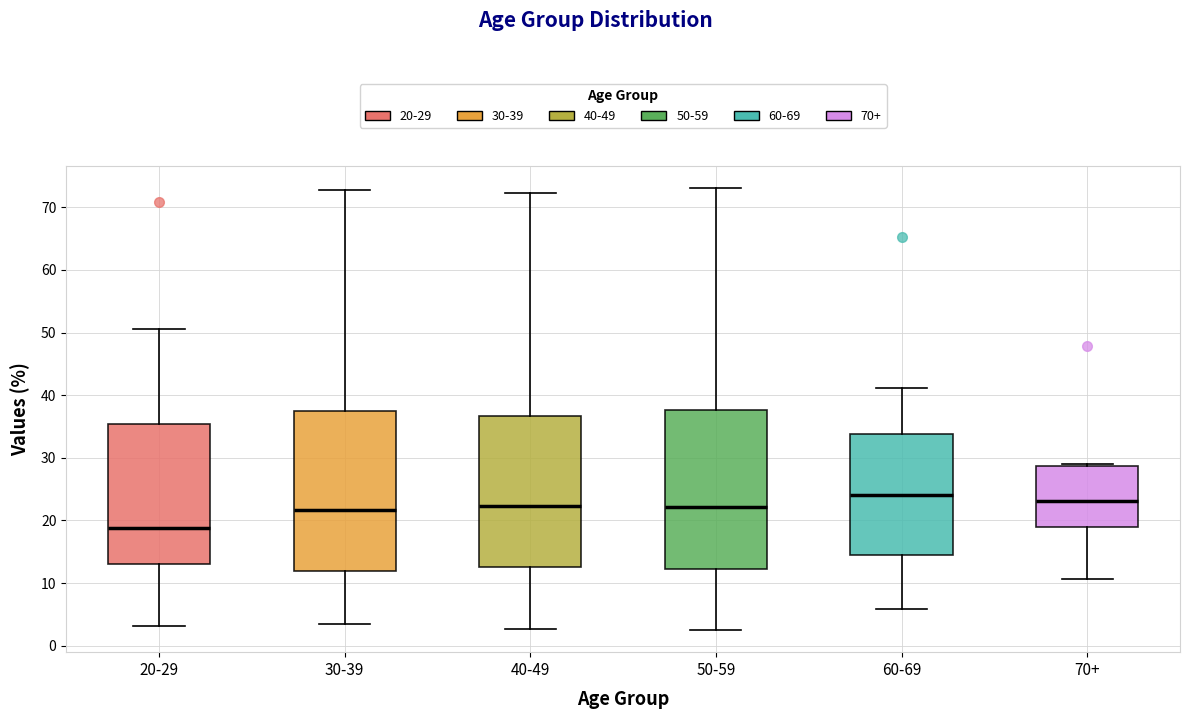

Where does the upper whisker of the box for 50-59 end on the y-axis? The values are not printed on the chart, so give them approximately, as read against the axis.

73